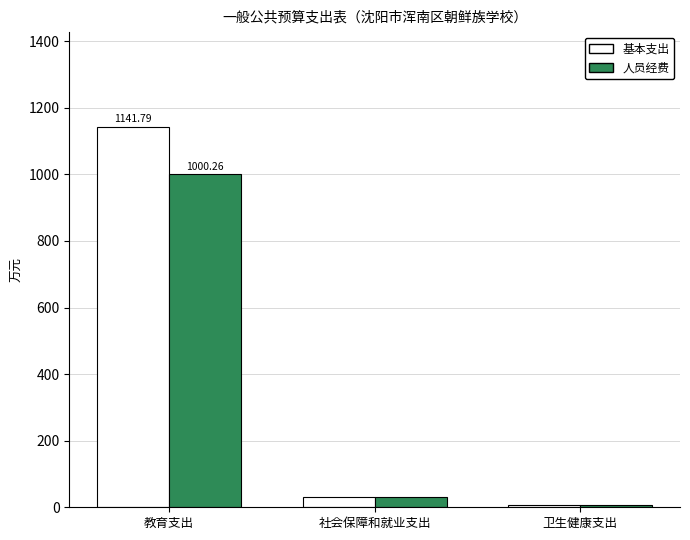

What is the label of the 2nd bar from the left?

社会保障和就业支出